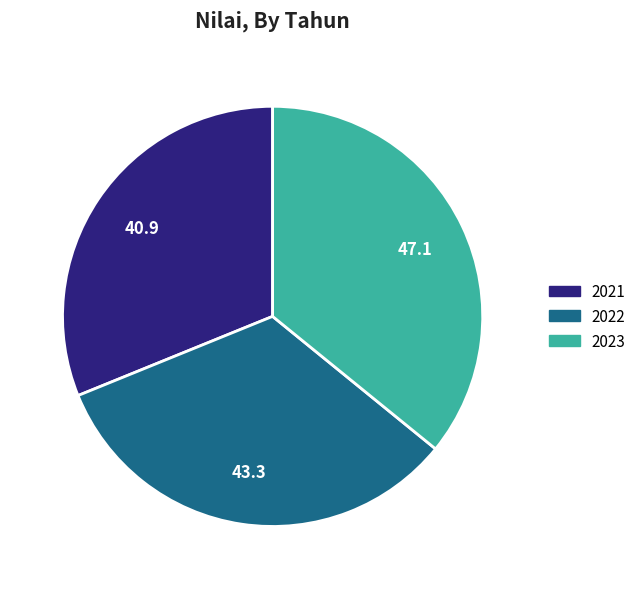

Does 2022 account for over 50% of the chart?

No